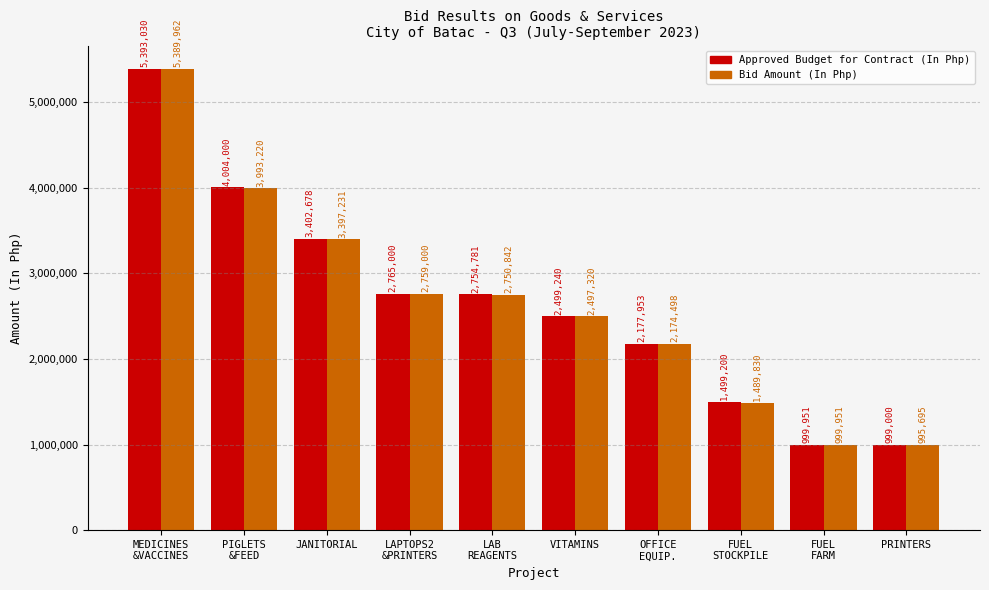

What is the difference between the second highest and second lowest values in the Approved Budget for Contract (In Php) series?

3004049.0